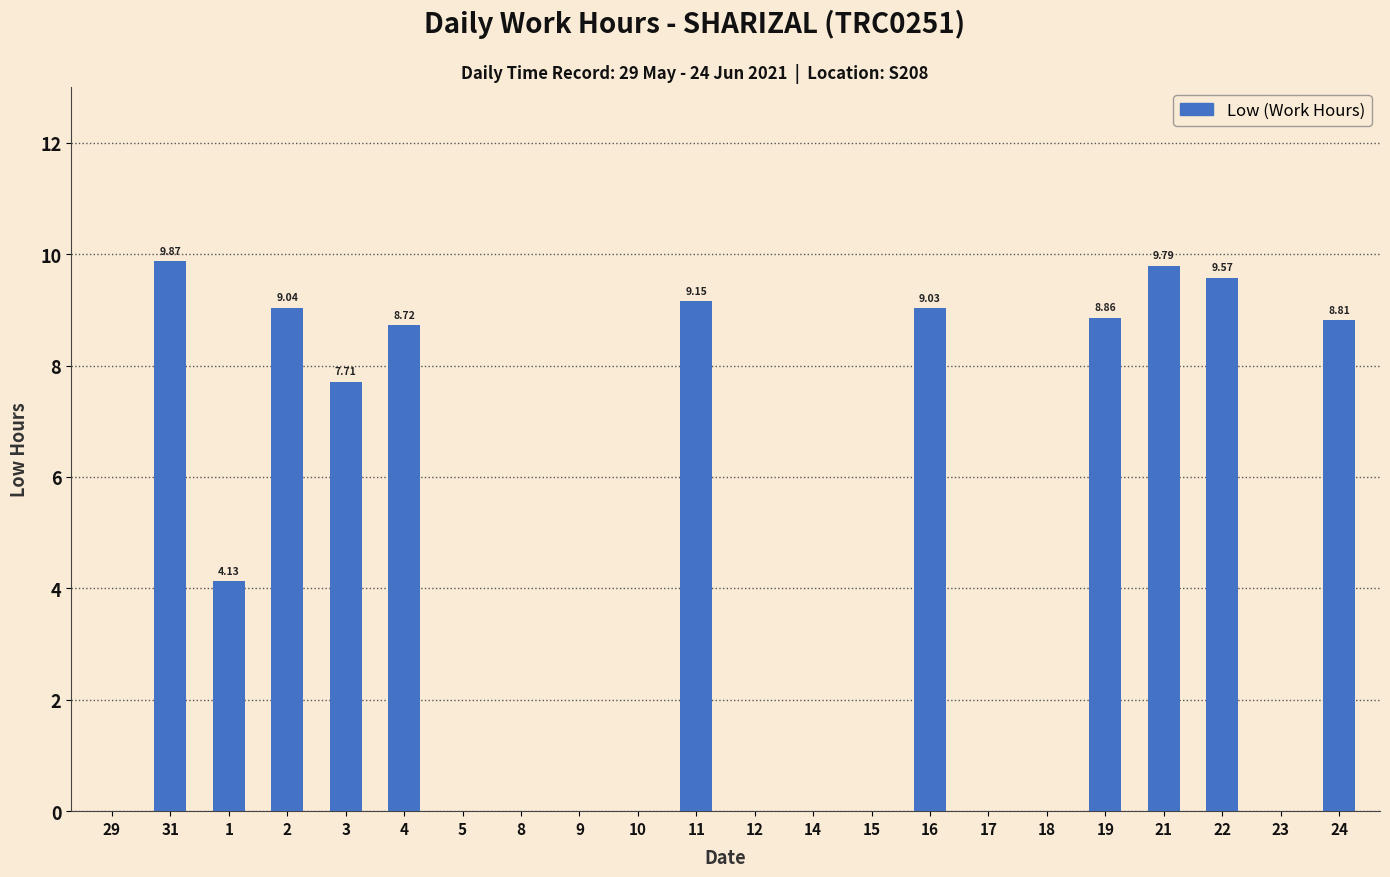

Where is the data nearest to the value 4?

1